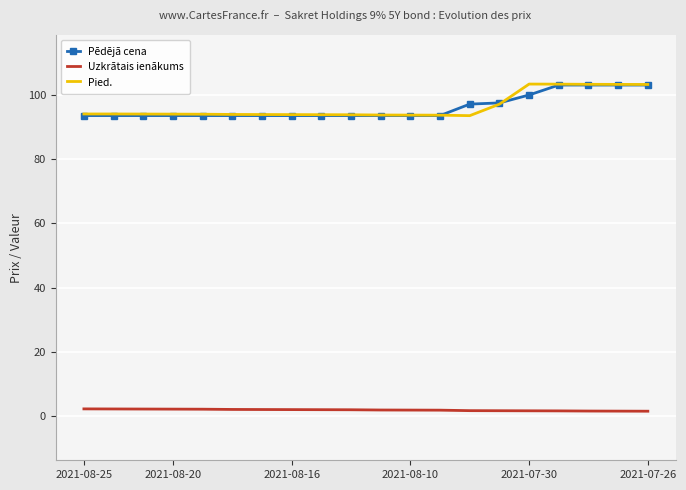

Which series has the widest spread of values?

Pied.